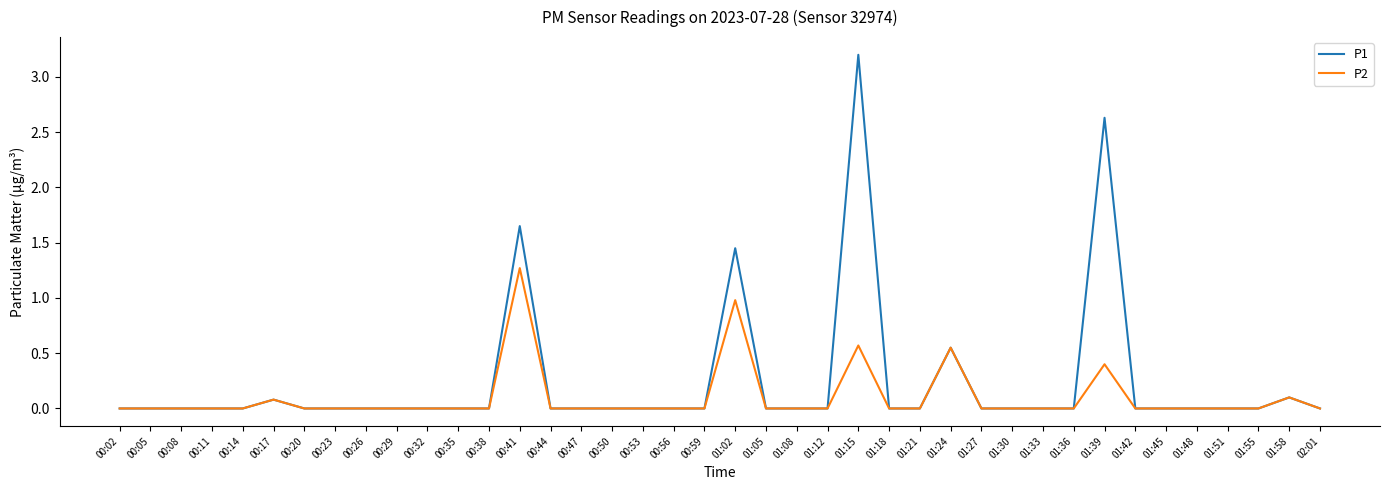

What is the difference between the maximum and second lowest values in the P1 series?

3.2